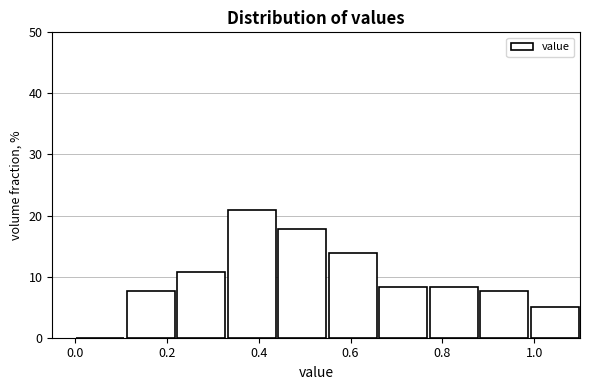

How tall is the bar that spans 0.77 to 0.88 on the x-axis? Neither the bar edges nor the heights are printed on the chart, so give them approximately, as read against the axes.

8